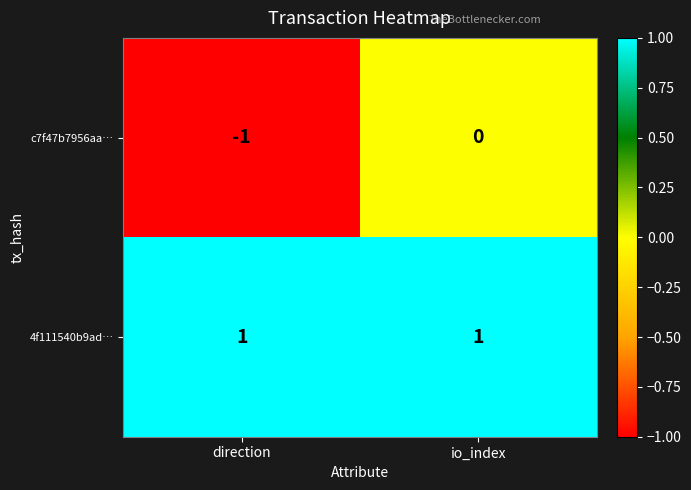

Which series has the largest total across all categories?

4f111540b9ad…